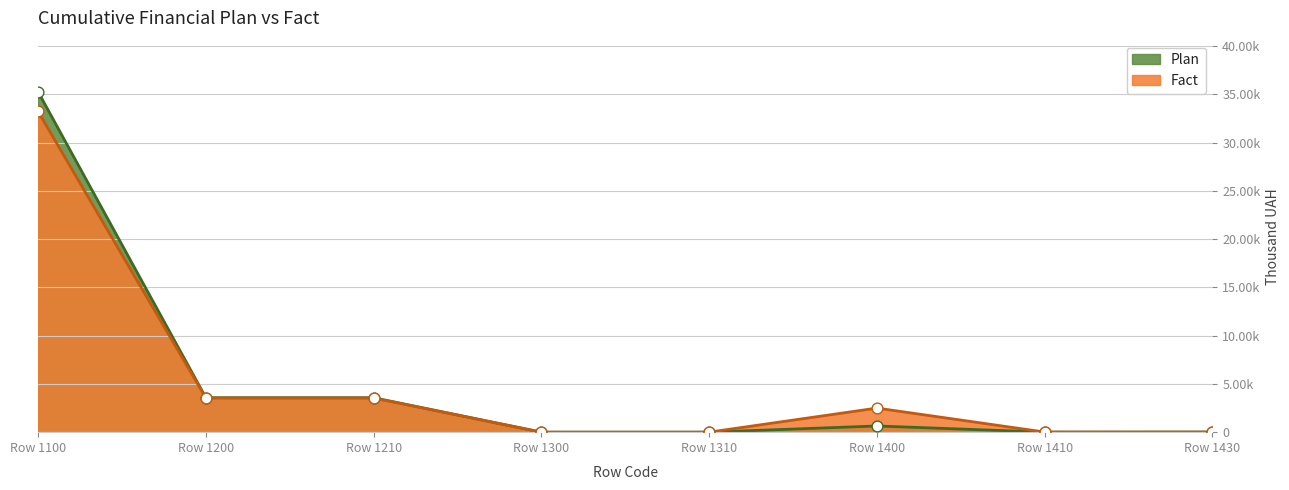

Which series reaches the maximum Y coordinate?

Plan